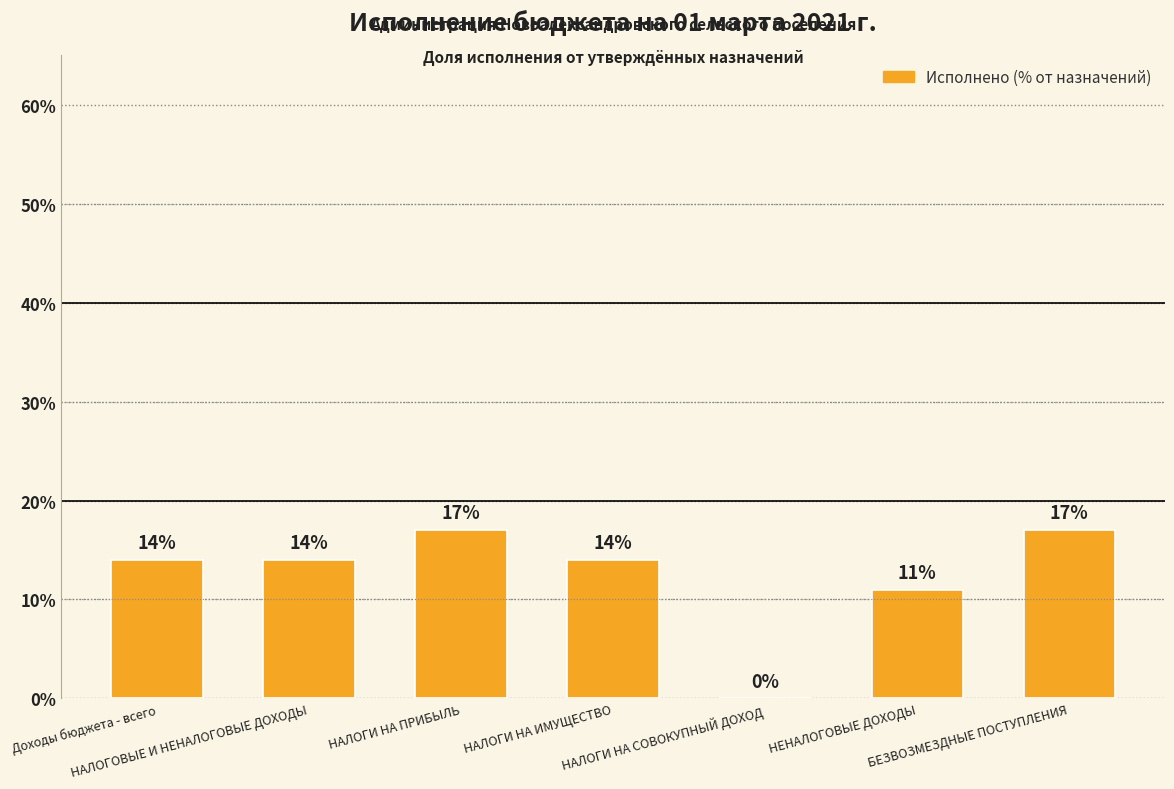

Reading left to right, extract all data points from this chart.

Доходы бюджета - всего=14	НАЛОГОВЫЕ И НЕНАЛОГОВЫЕ ДОХОДЫ=14	НАЛОГИ НА ПРИБЫЛЬ=17	НАЛОГИ НА ИМУЩЕСТВО=14	НАЛОГИ НА СОВОКУПНЫЙ ДОХОД=0	НЕНАЛОГОВЫЕ ДОХОДЫ=11	БЕЗВОЗМЕЗДНЫЕ ПОСТУПЛЕНИЯ=17